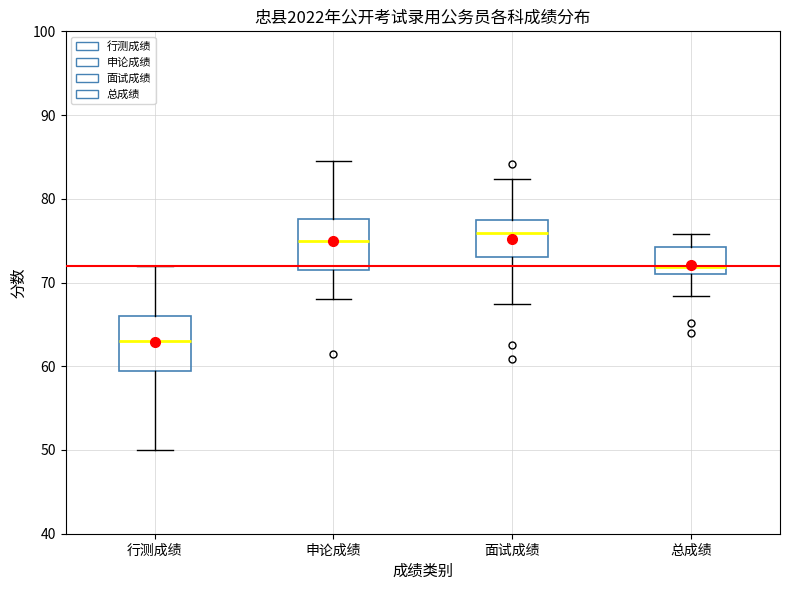

Reading left to right, transcribe this box plot: for each box, give where its median line is, the range the box spans, and where its two whiskers end, as read against the y-axis. The values are not printed on the chart, so give them approximately, as read against the axis.

行测成绩: median 63, box 59 to 66, whiskers 50 to 72
申论成绩: median 75, box 72 to 78, whiskers 68 to 85
面试成绩: median 76, box 73 to 77, whiskers 67 to 82
总成绩: median 72, box 71 to 74, whiskers 68 to 76